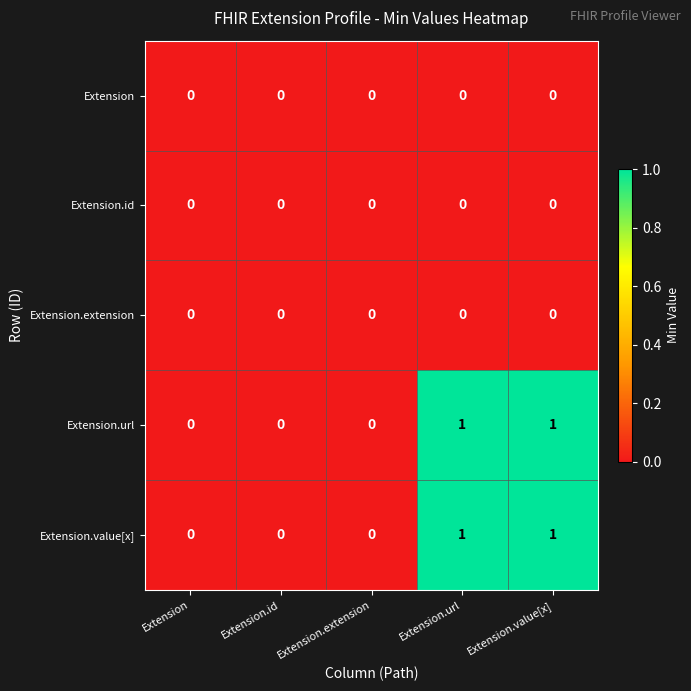

Is it true that Extension.url equals 1 at Extension.extension?

False